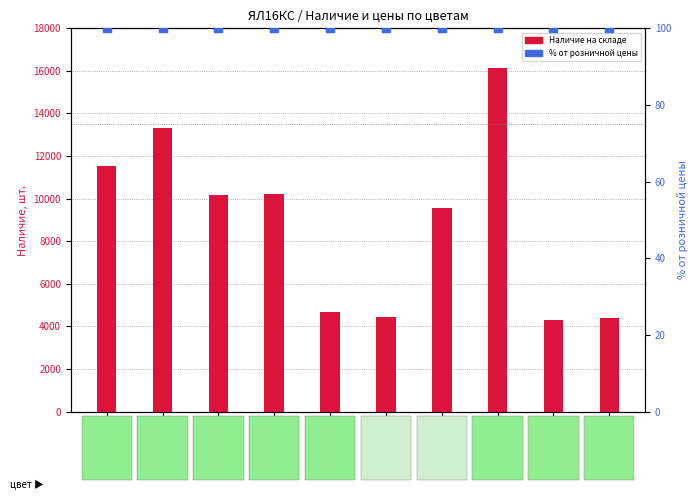

What are all the series names shown in the legend?

Наличие на складе, % от розницы